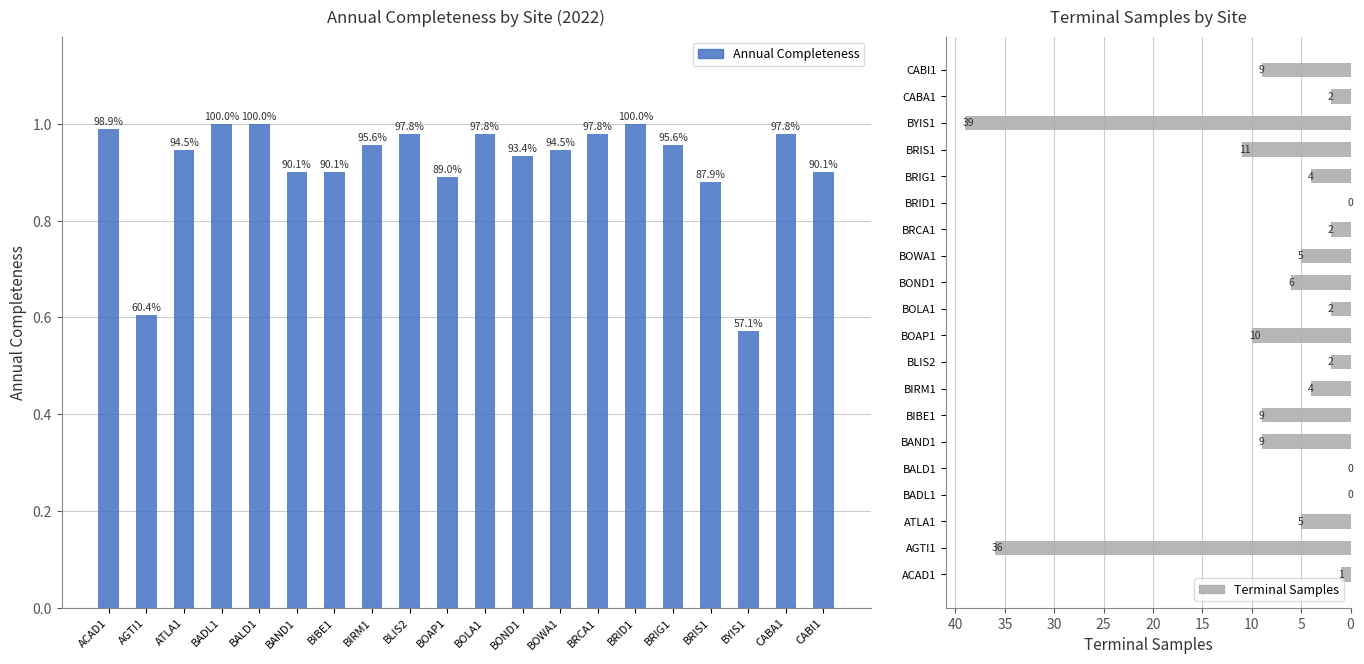

The Terminal Samples series shows 0.0 at BRID1. True or false?

True